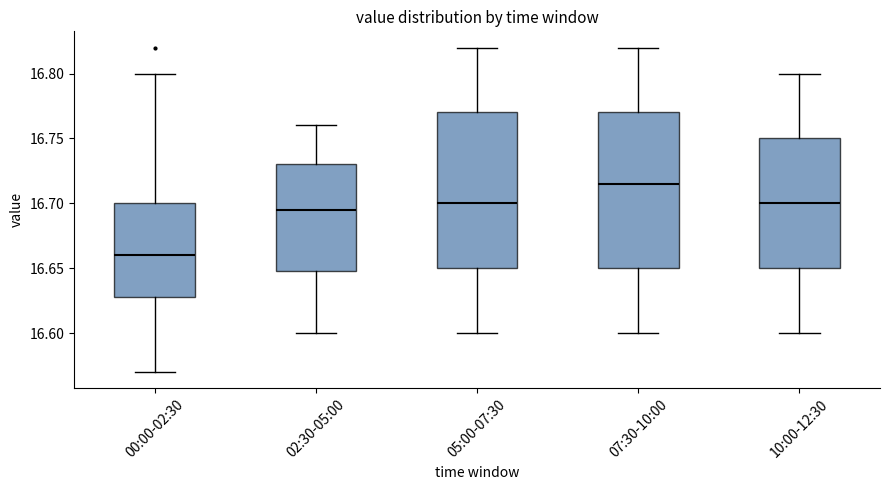

Reading left to right, transcribe this box plot: for each box, give where its median line is, the range the box spans, and where its two whiskers end, as read against the y-axis. The values are not printed on the chart, so give them approximately, as read against the axis.

00:00-02:30: median 16.660, box 16.630 to 16.700, whiskers 16.570 to 16.800
02:30-05:00: median 16.695, box 16.650 to 16.730, whiskers 16.600 to 16.760
05:00-07:30: median 16.700, box 16.650 to 16.770, whiskers 16.600 to 16.820
07:30-10:00: median 16.715, box 16.650 to 16.770, whiskers 16.600 to 16.820
10:00-12:30: median 16.700, box 16.650 to 16.750, whiskers 16.600 to 16.800